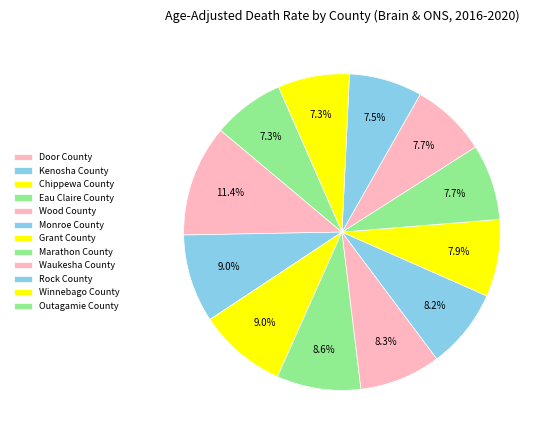

How many segments does this pie chart have?

12